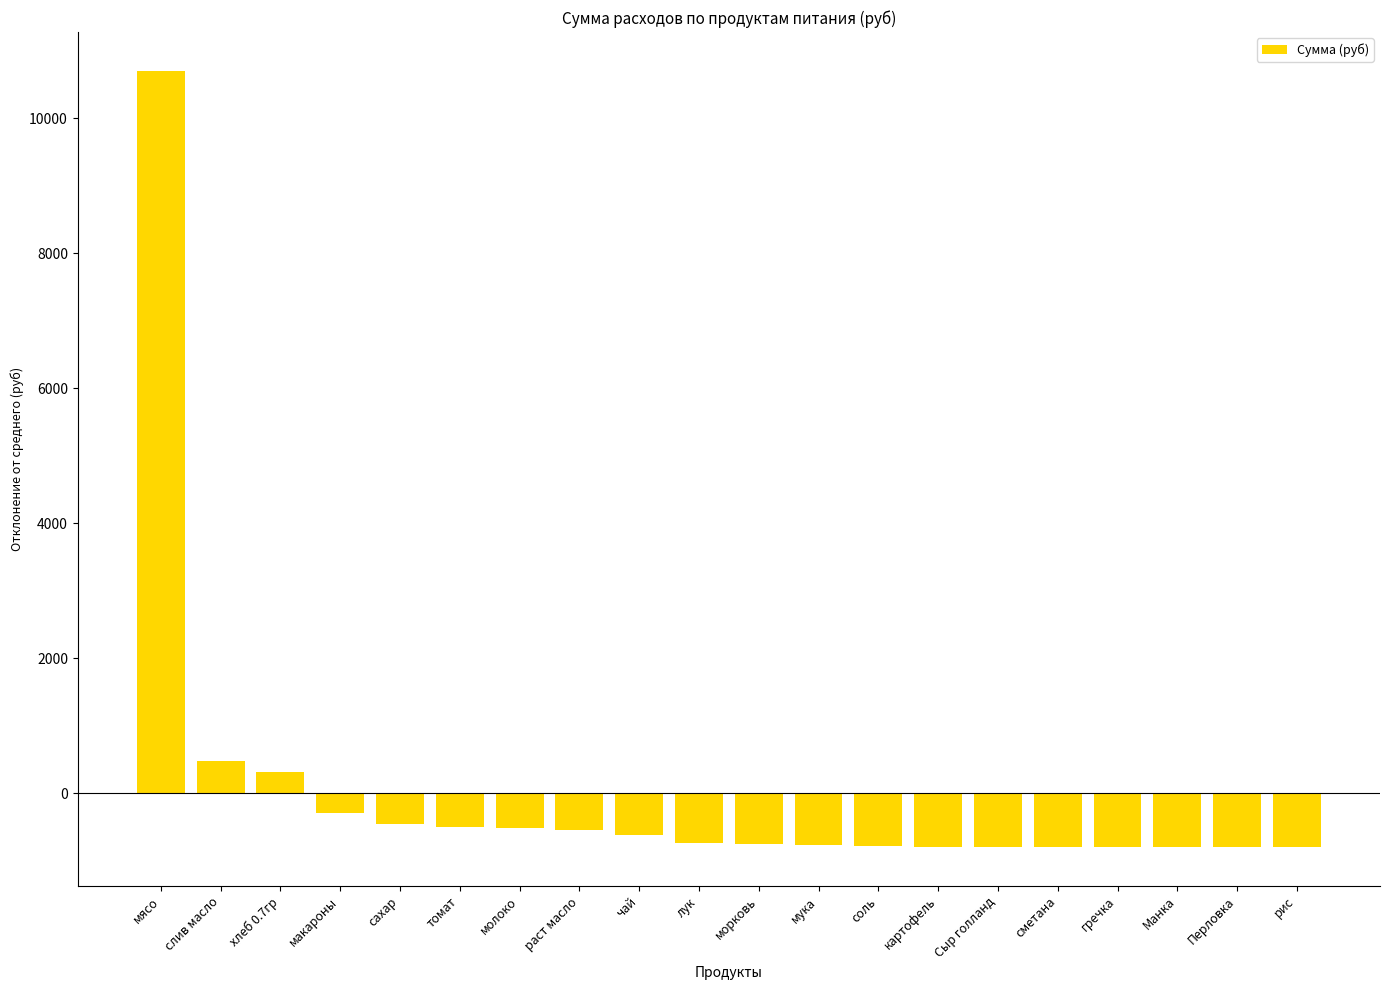

What is the approximate value at Сыр голланд?

-795.7